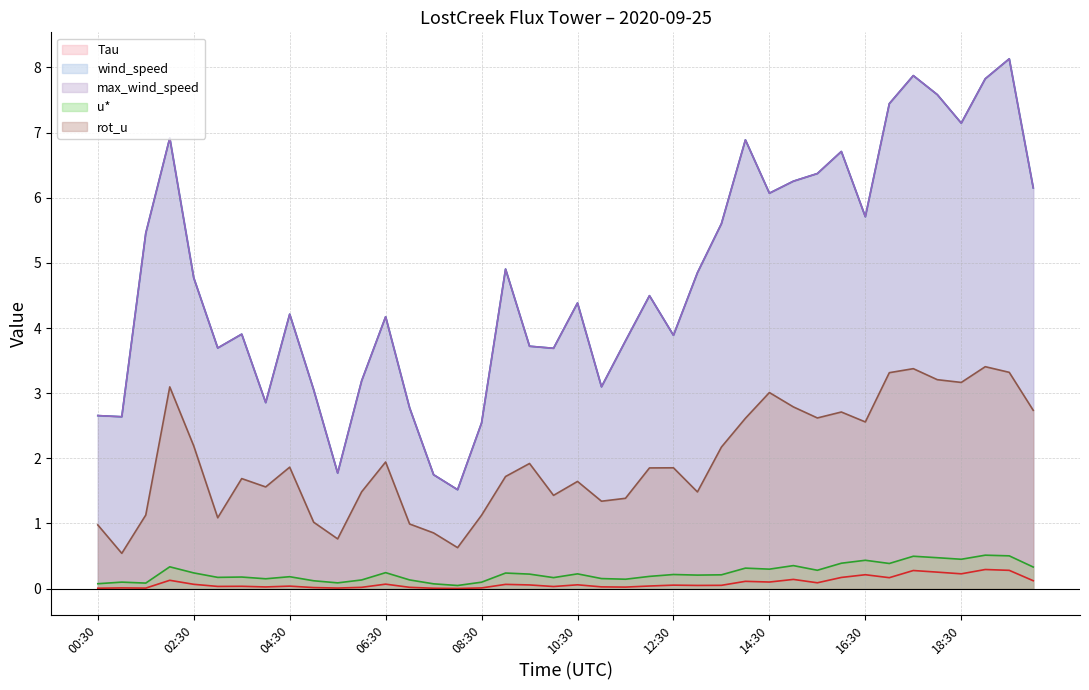

In wind_speed (line), how many points are lower than both neighbors (excluding endpoints)?

11